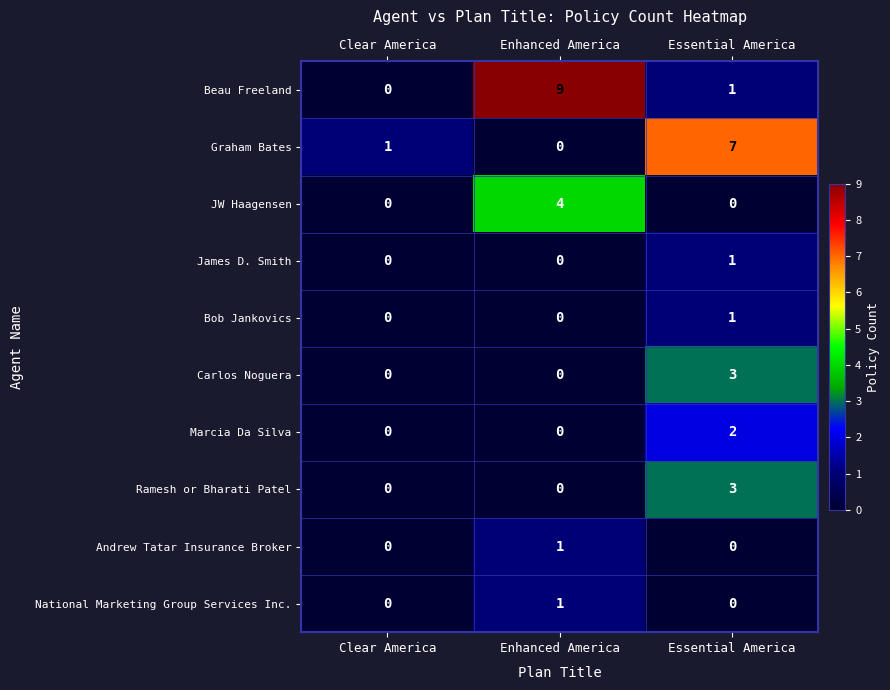

What is the spread (max minus min) of values at Enhanced America?

9